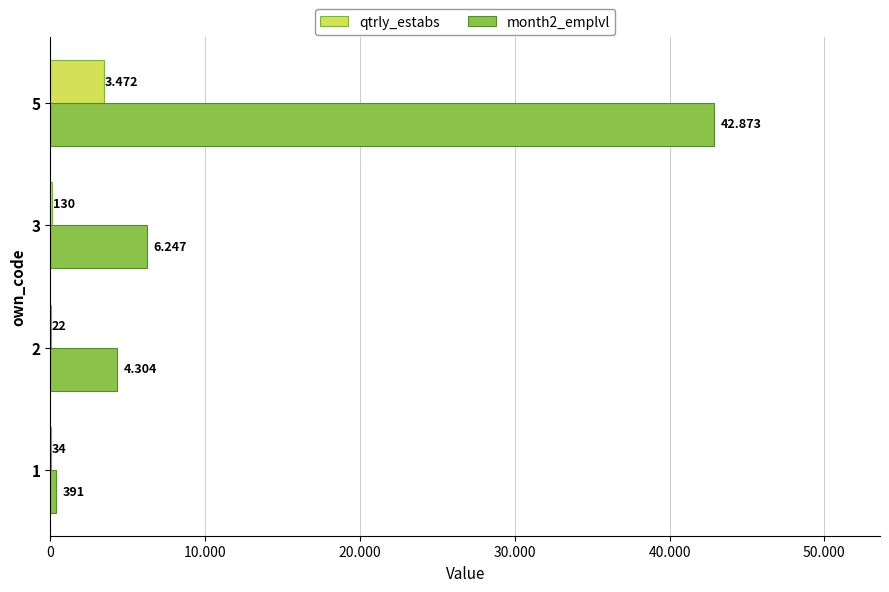

What are all the series names shown in the legend?

qtrly_estabs, month2_emplvl